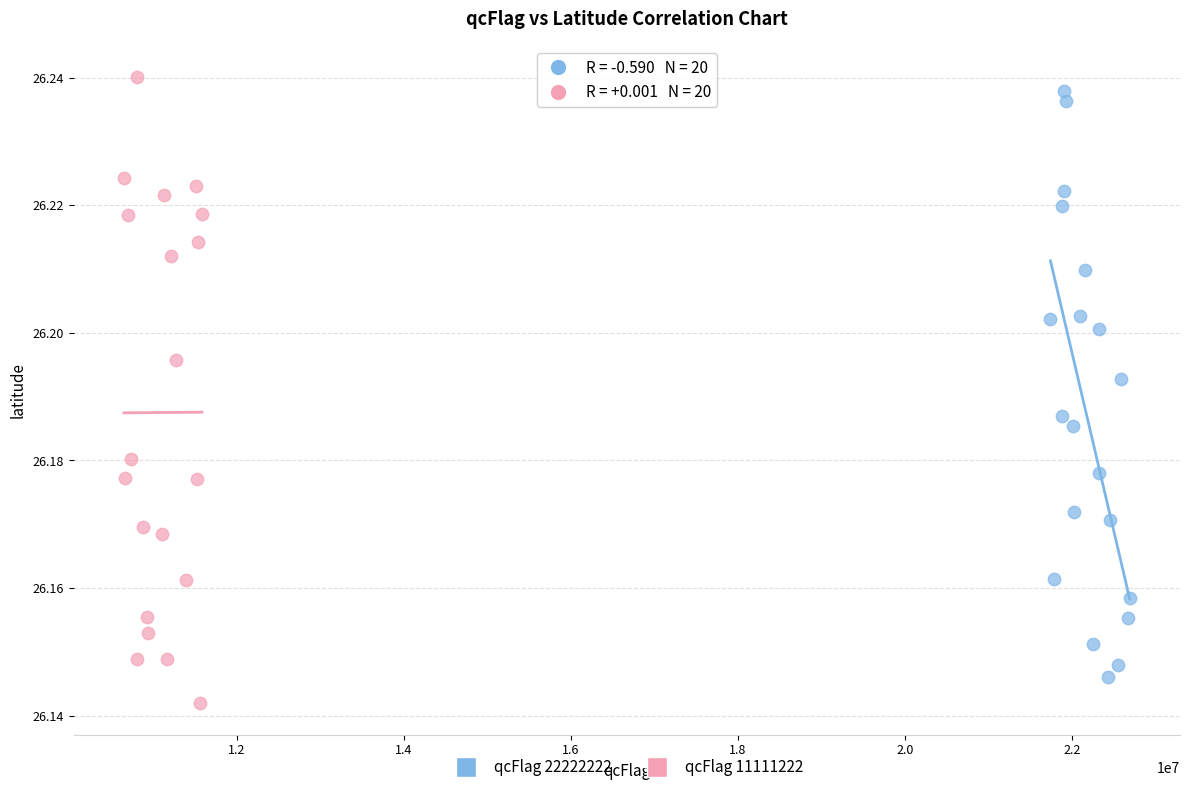

Which series has the largest Y range (max minus min)?

qcFlag 11111222